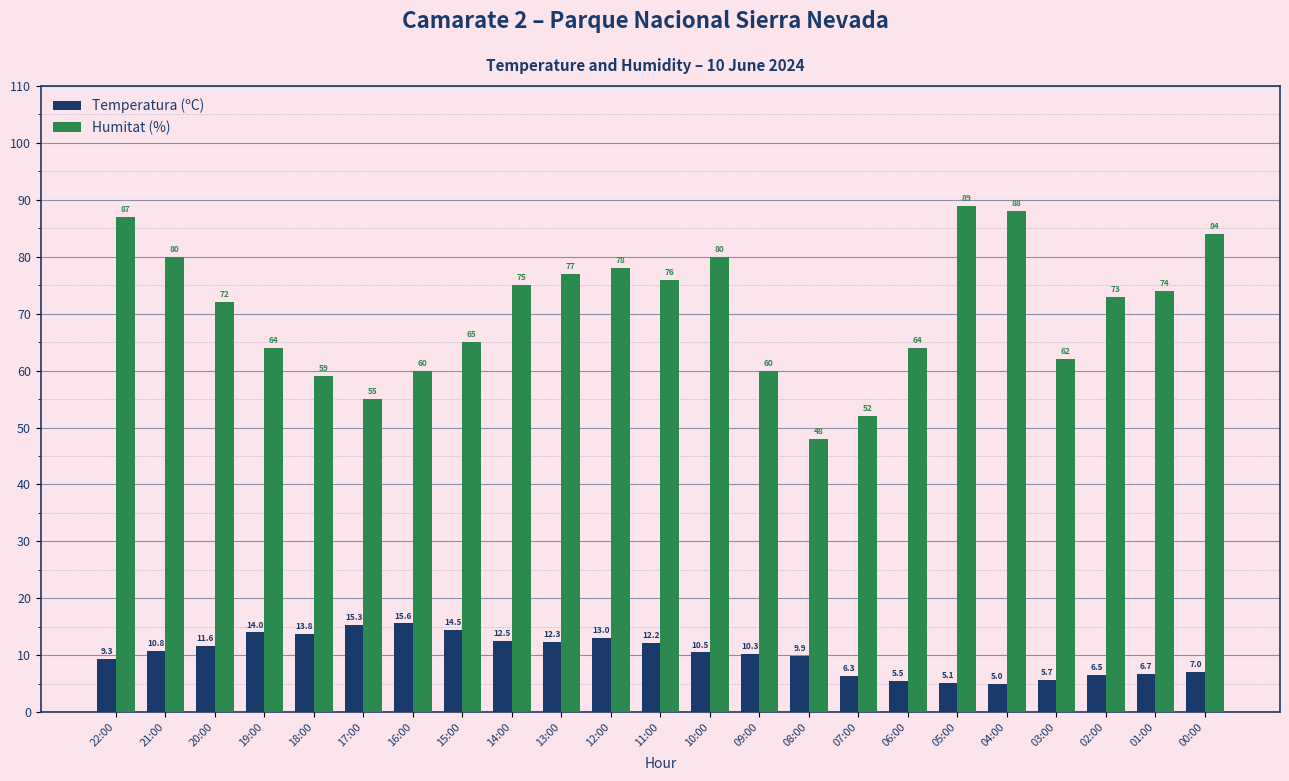

Which series has the widest spread of values?

Humitat (%)